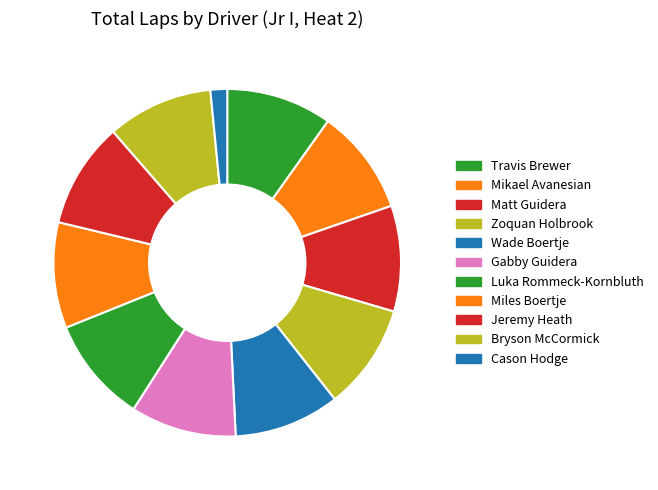

Which category has the biggest portion of the pie?

Travis Brewer